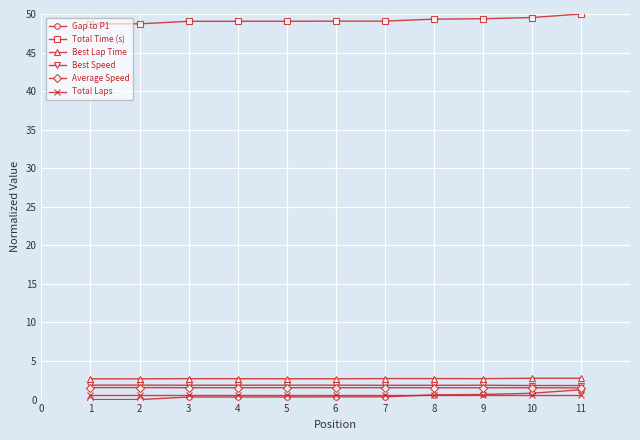

What is the sum of all Best Speed values?

20.4